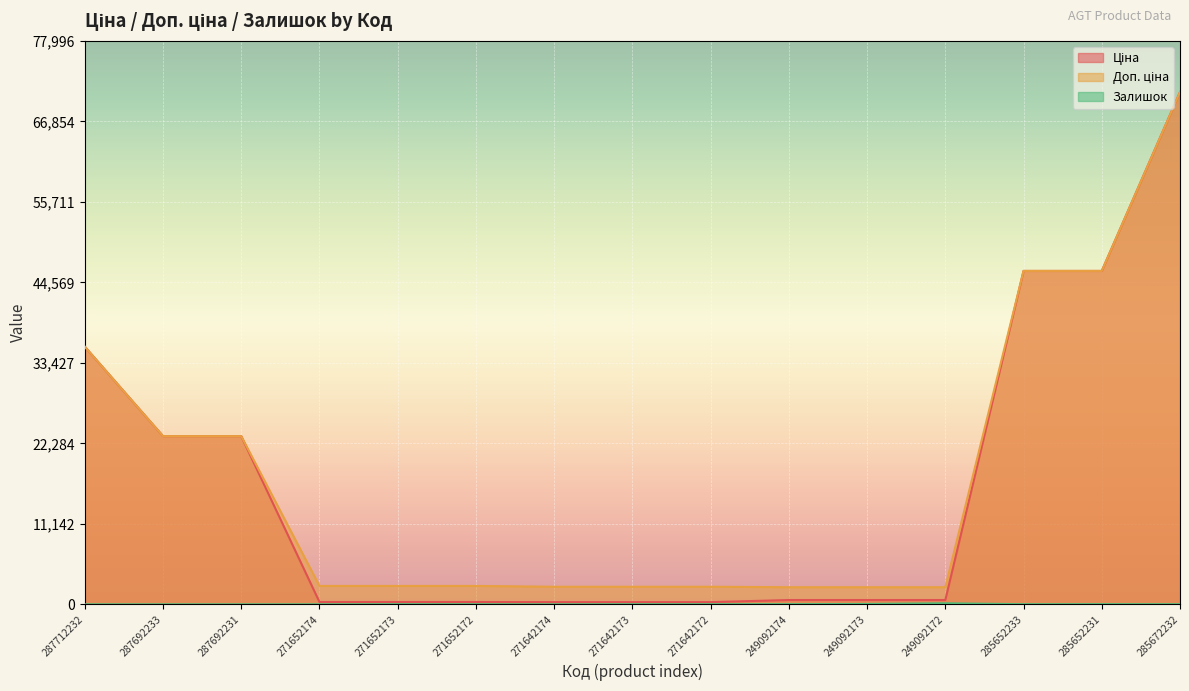

What are all the series names shown in the legend?

Ціна, Доп. ціна, Залишок